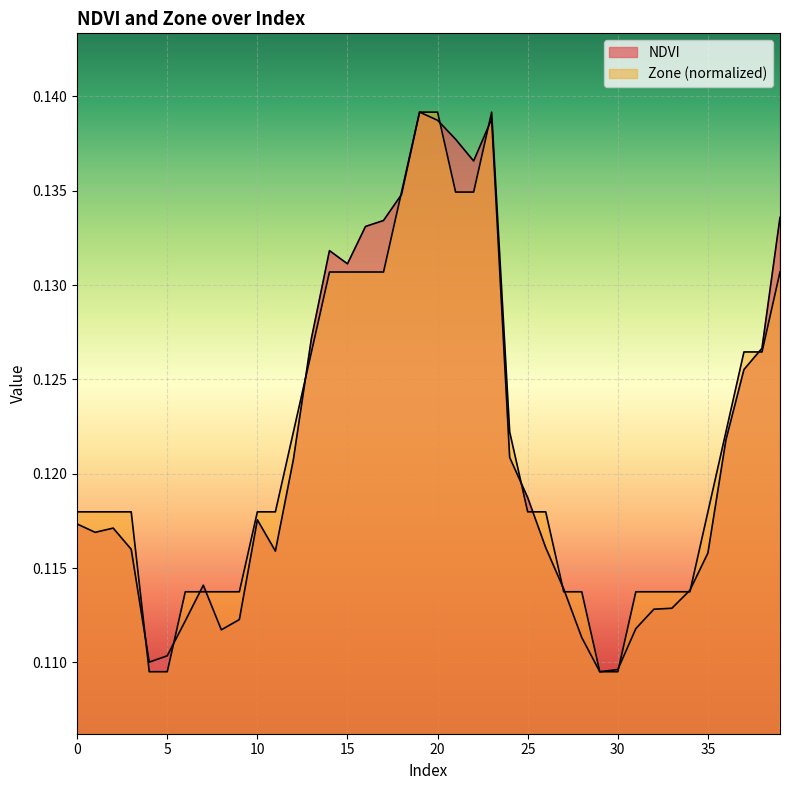

Does the chart display data point markers on the line(s)?

No